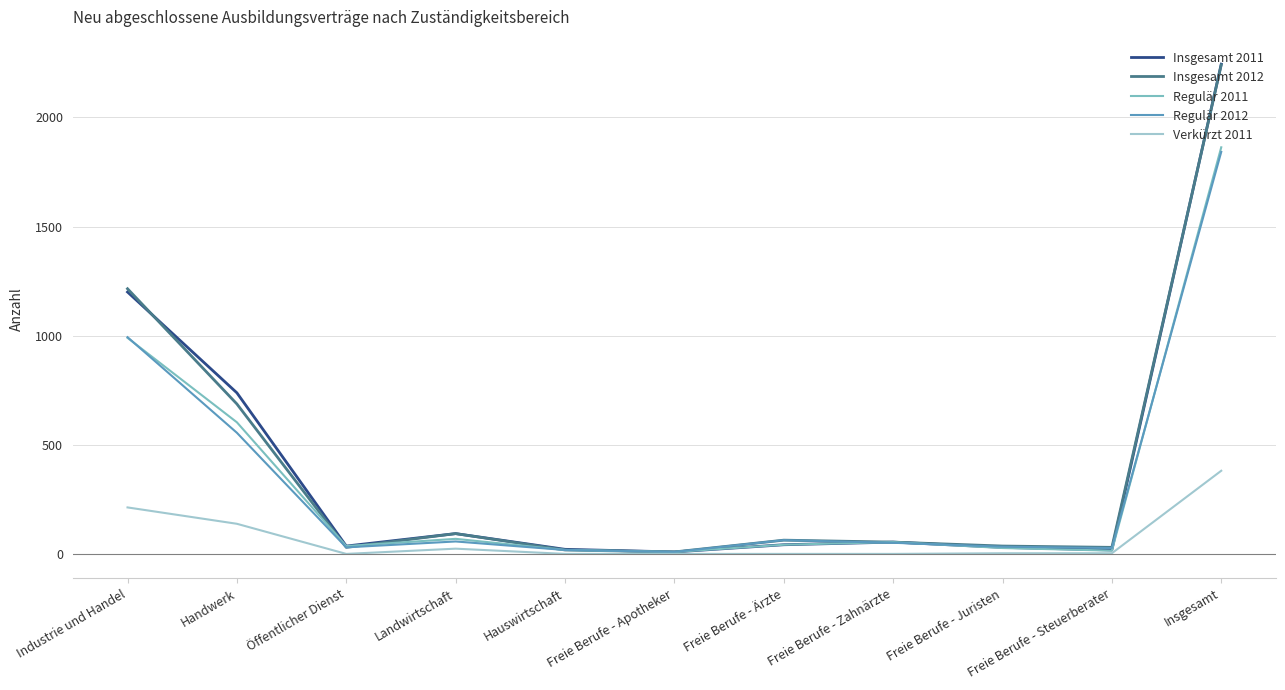

Is the value of Verkürzt 2011 at Freie Berufe - Steuerberater greater than the value of Regulär 2011 at Insgesamt?

No